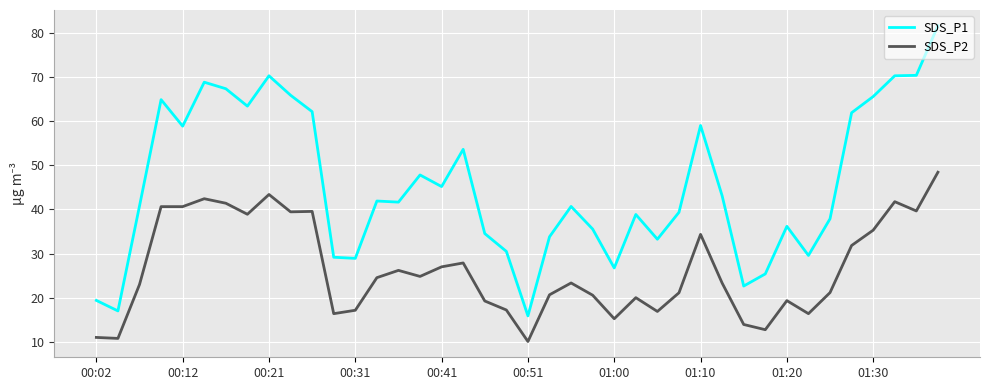

List the series in order of their peak value, lowest first.

SDS_P2, SDS_P1